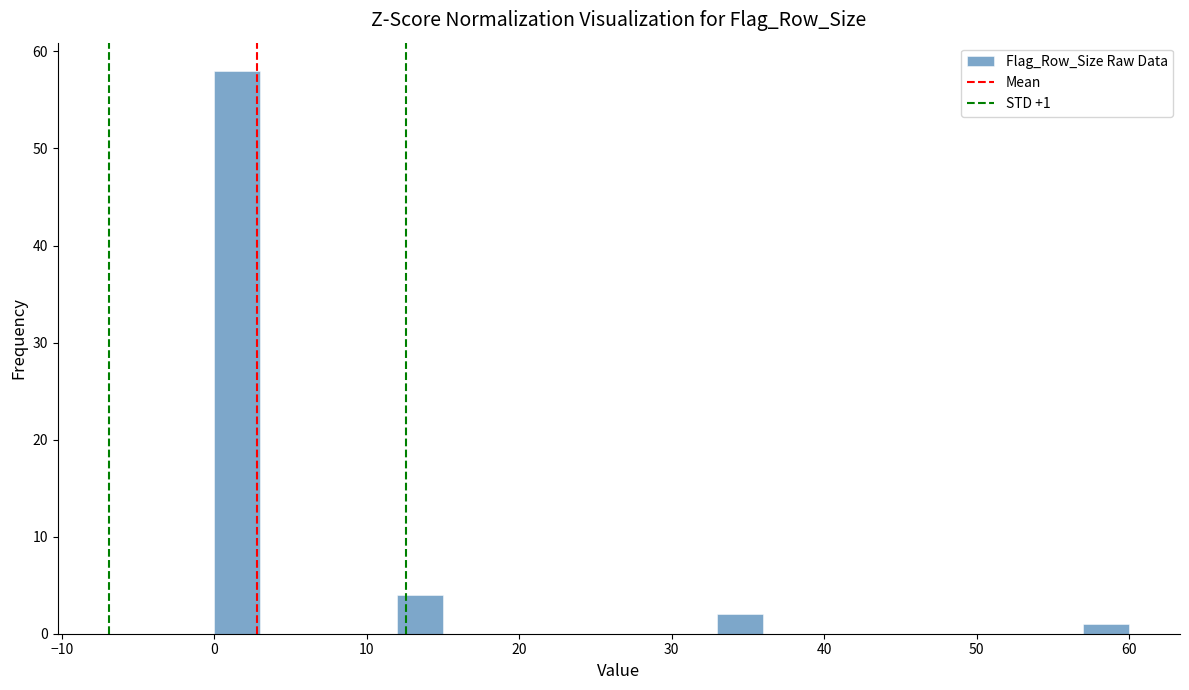

Around what value on the x-axis is the tallest bar? Give the approximate position of its centre, as read against the axis.

2